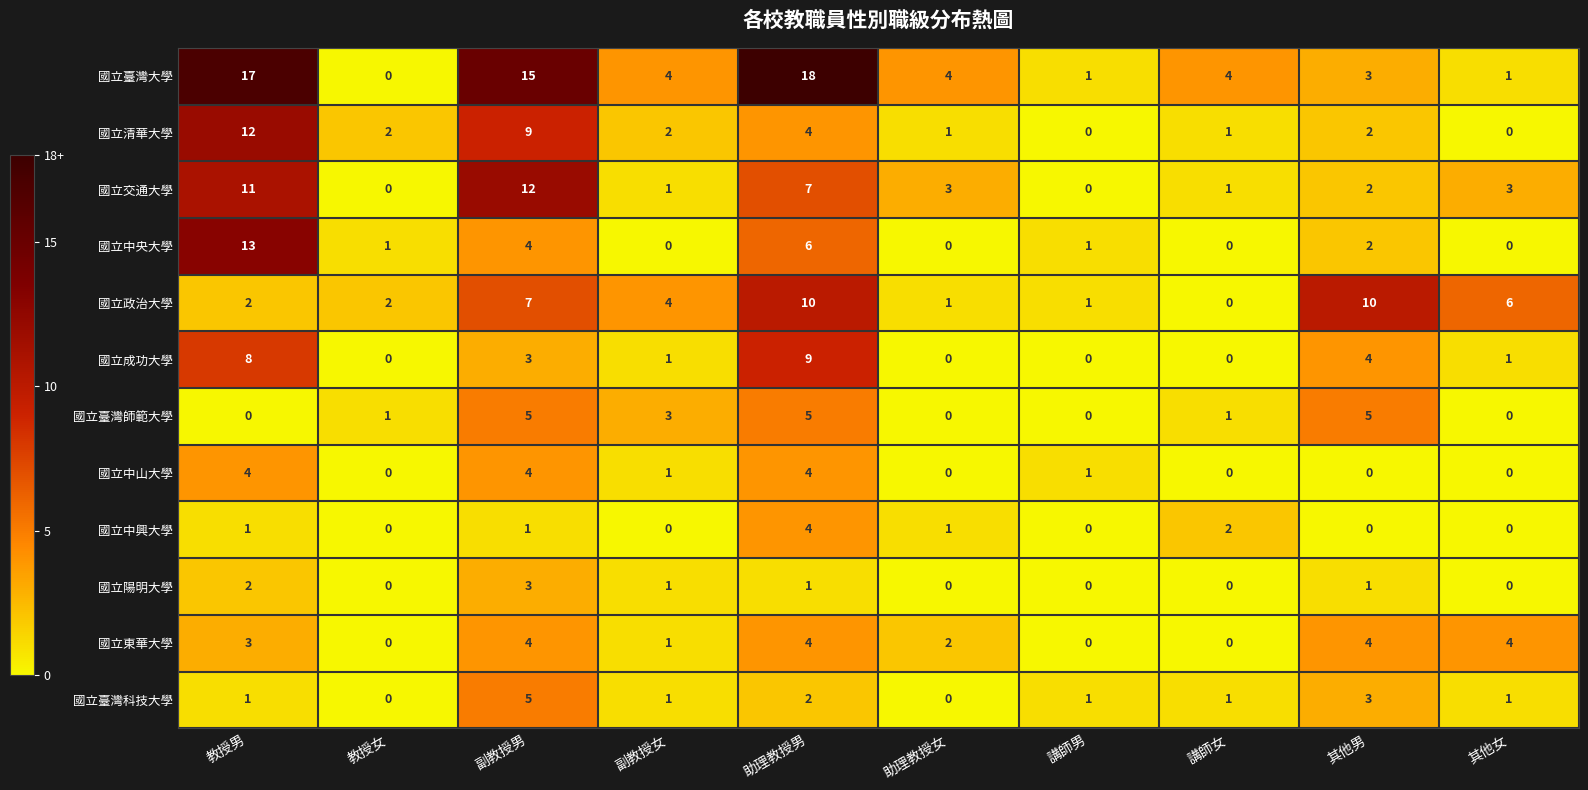

What is the maximum value for 國立臺灣科技大學?

5